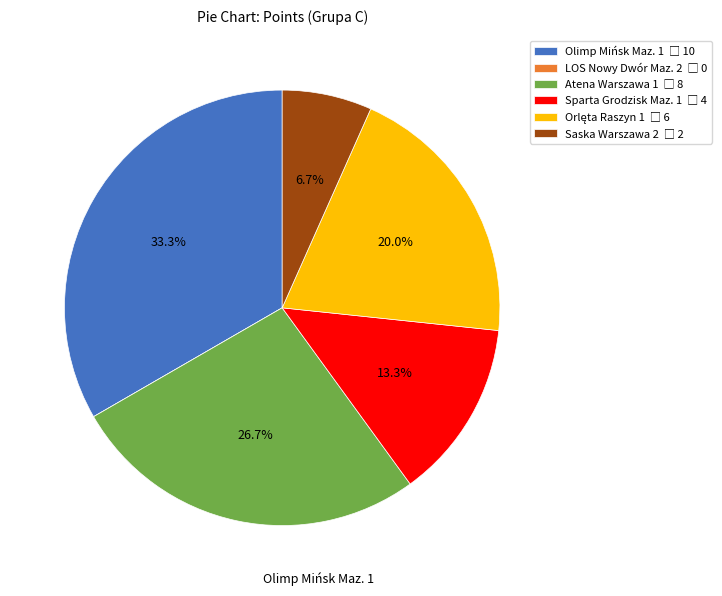

The Olimp Mińsk Maz. 1 slice represents 45% of the pie. True or false?

False